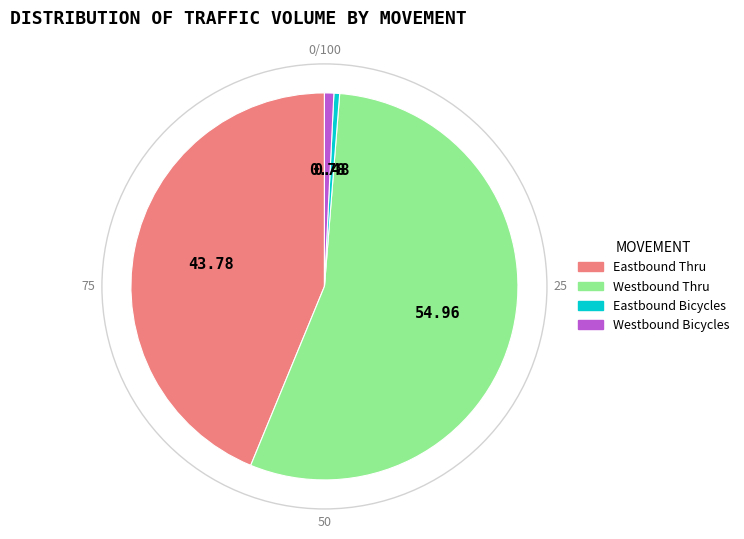

True or false: Westbound Thru accounts for 55% of the total.

True